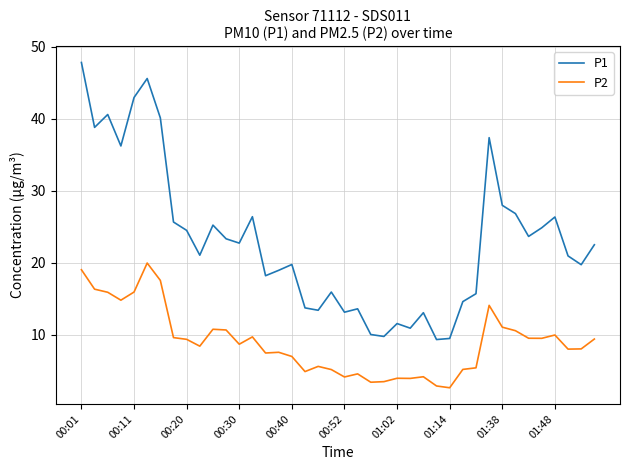

Which series has the largest total across all categories?

P1